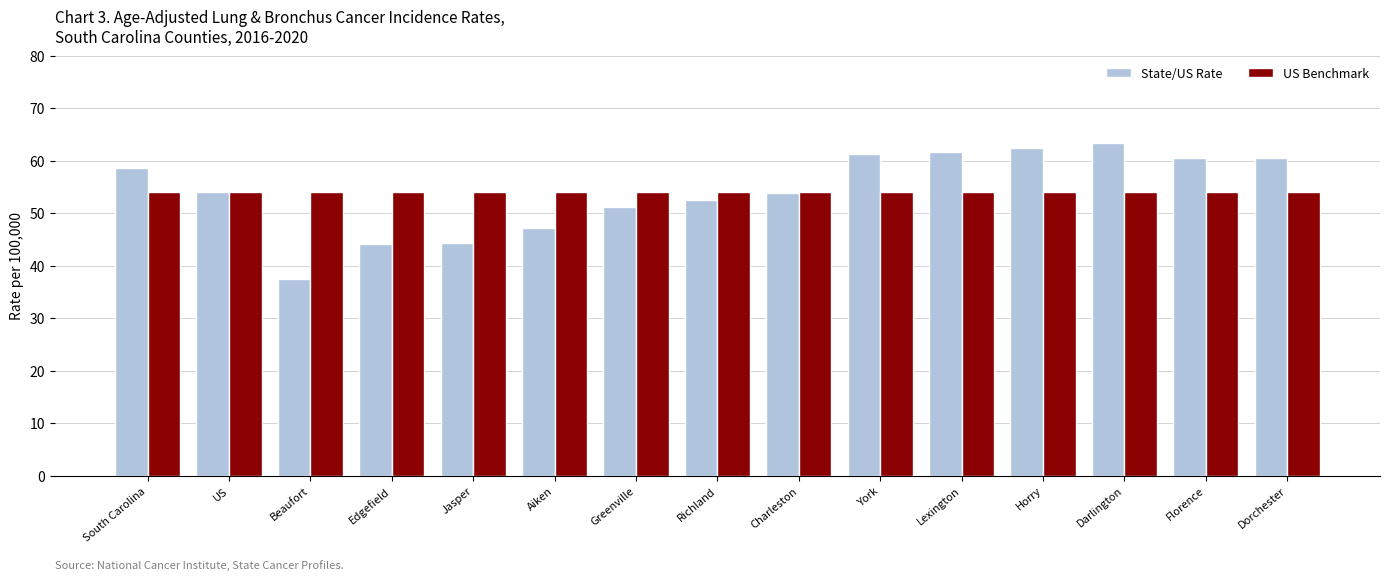

True or false: US Benchmark has a value of 54.0 at Charleston.

True